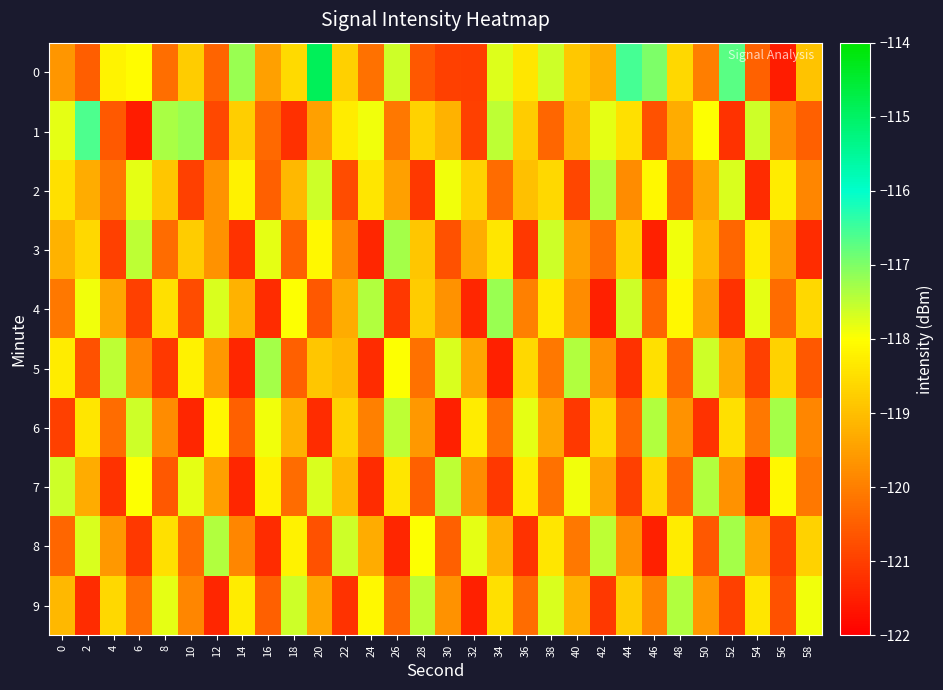

Between 28 and 40, which is larger?

40